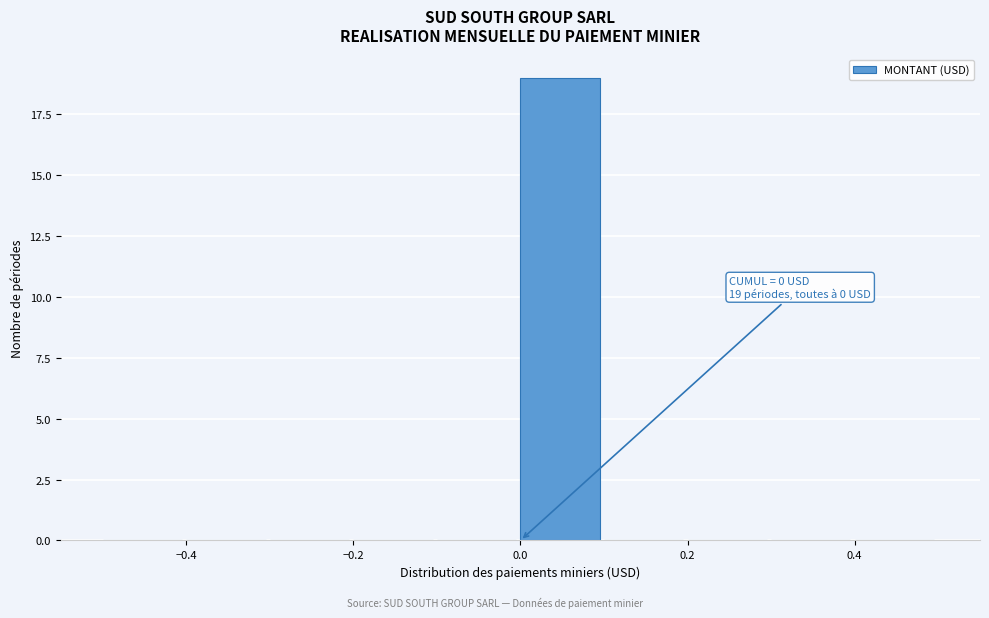

Which range on the x-axis has the tallest bar?

0.0 to 0.1